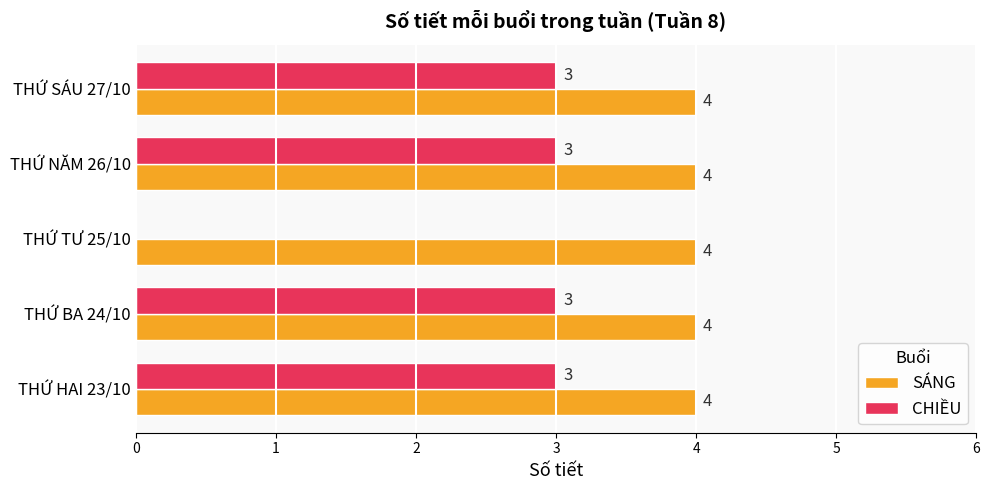

How many distinct data groups are displayed?

2